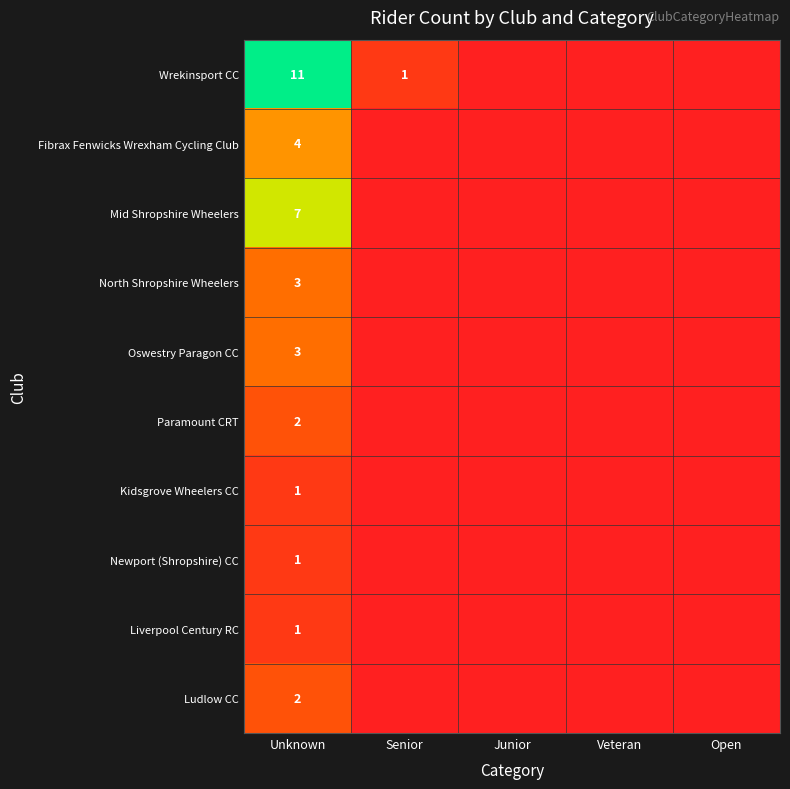

What is the maximum value shown in the chart?

11